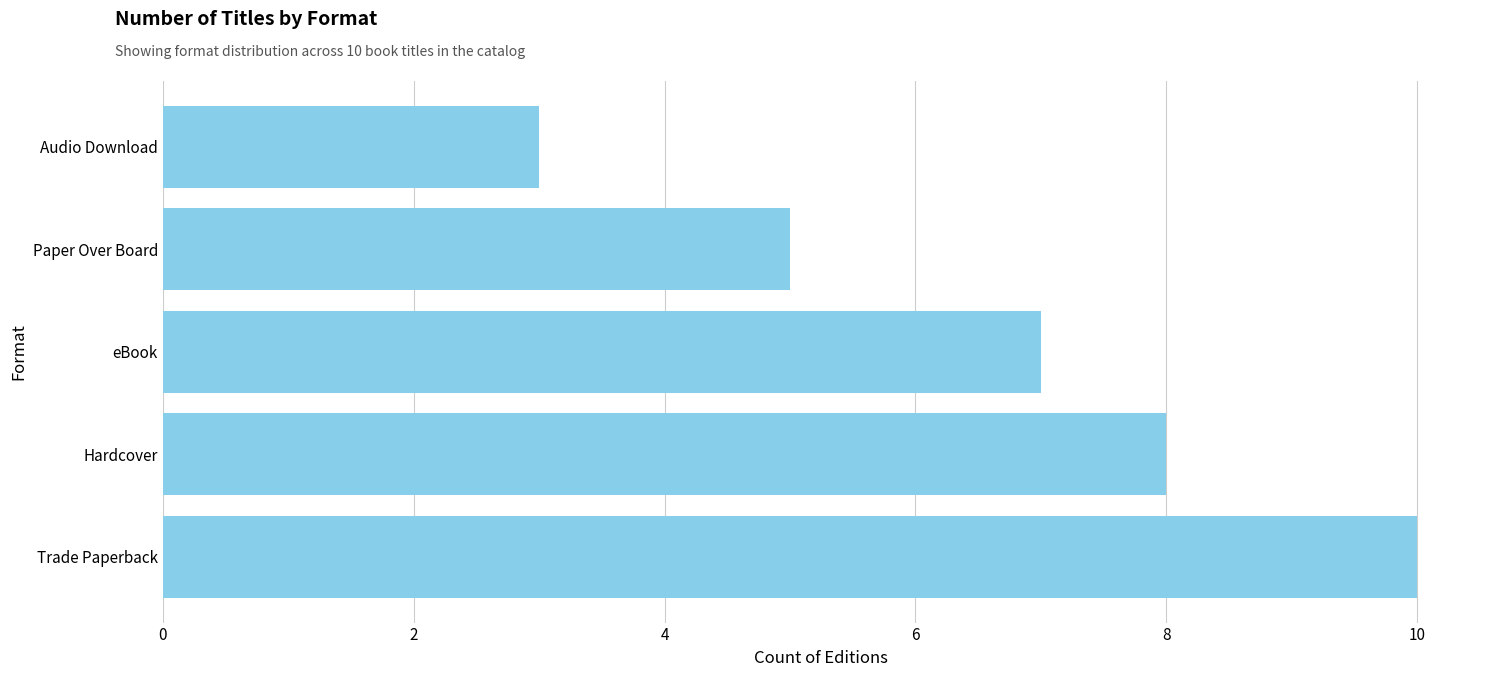

What is the average value?

7